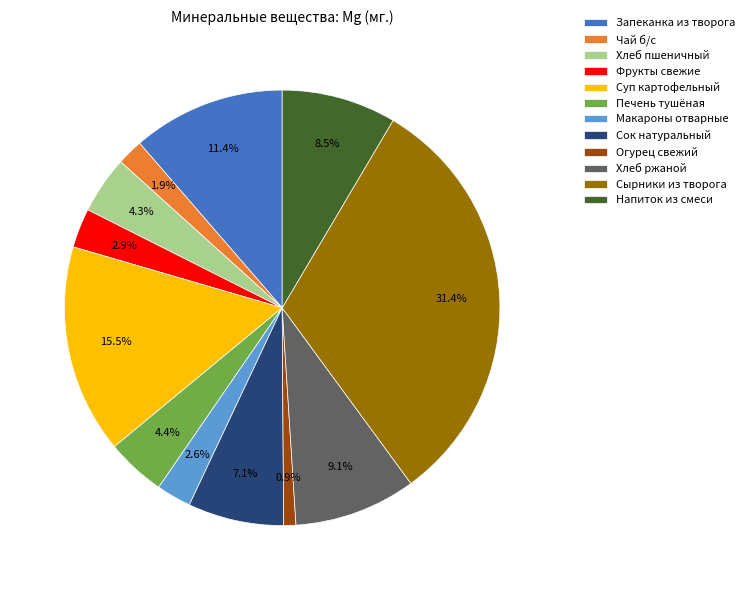

To the nearest percent, what is the difference between the Сырники из творога and Хлеб ржаной slice percentages?

22%